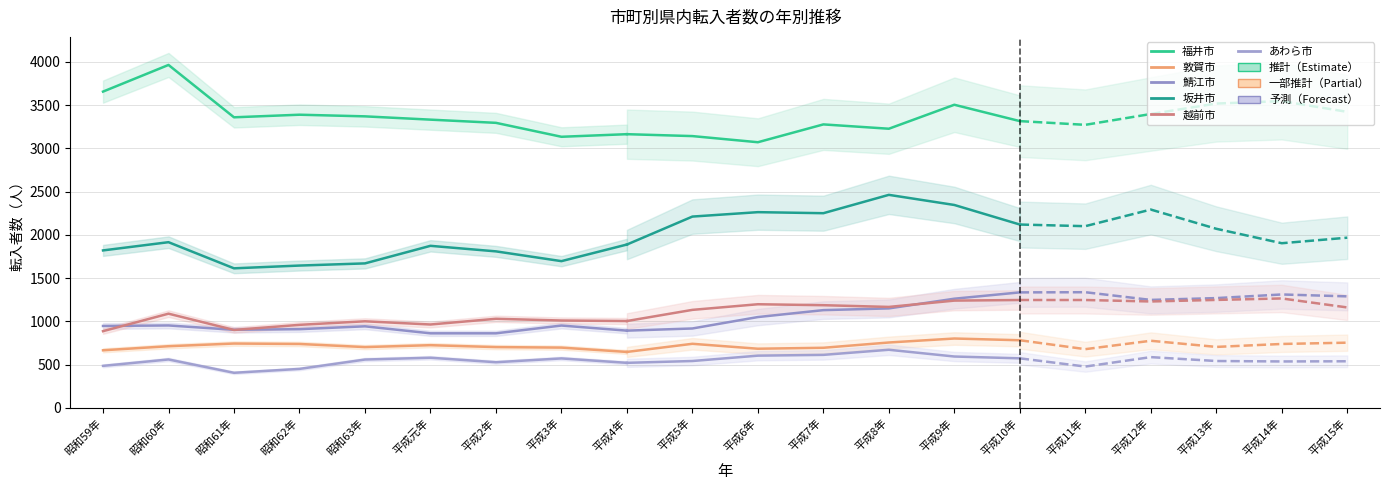

Does the chart have visible grid lines?

Yes